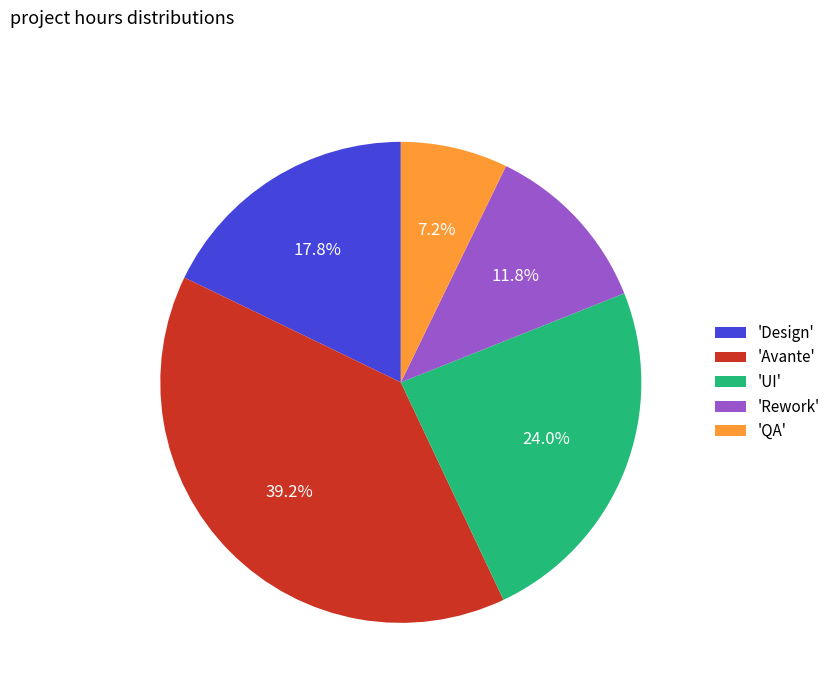

Which slice is the smallest?

'QA'